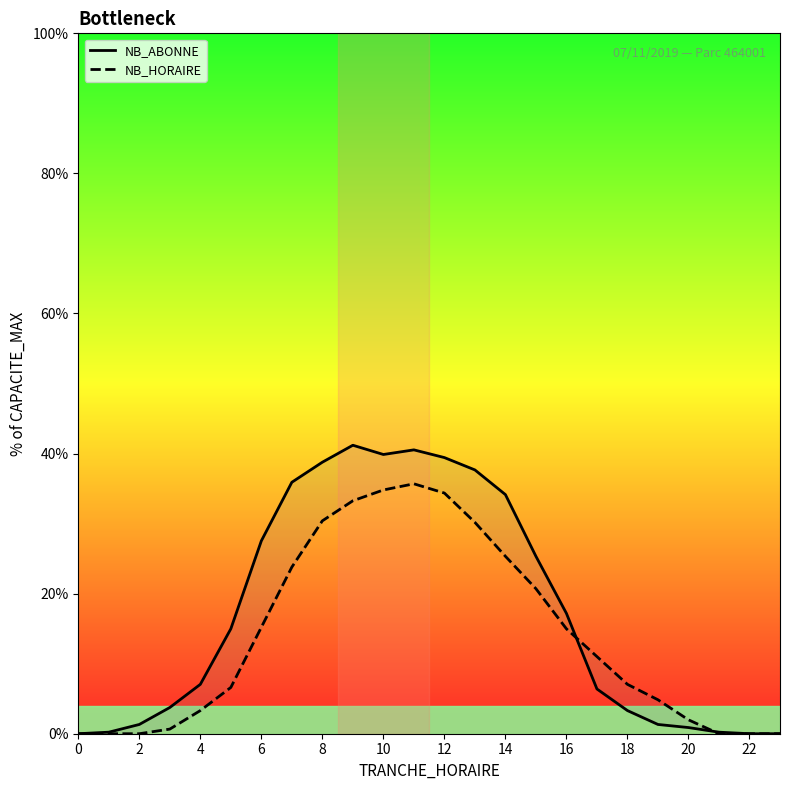

Does the chart display data point markers on the line(s)?

No